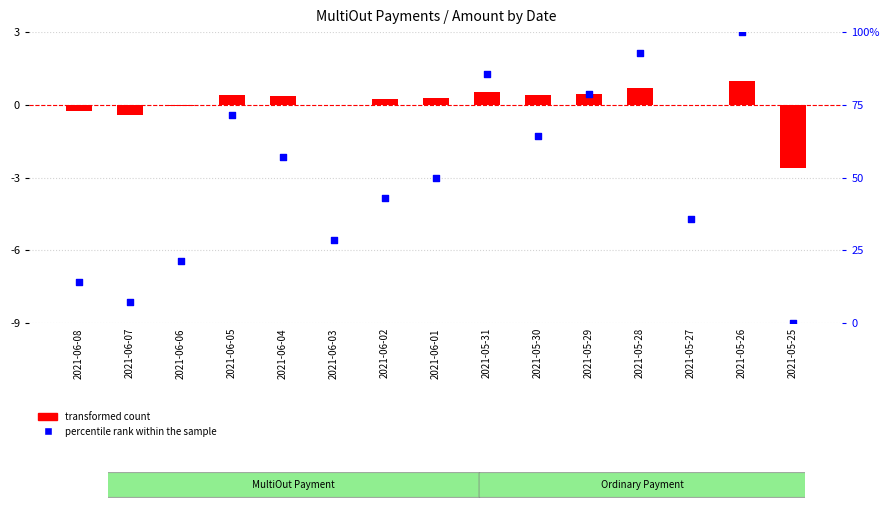

What are all the series names shown in the legend?

transformed count, percentile rank within the sample